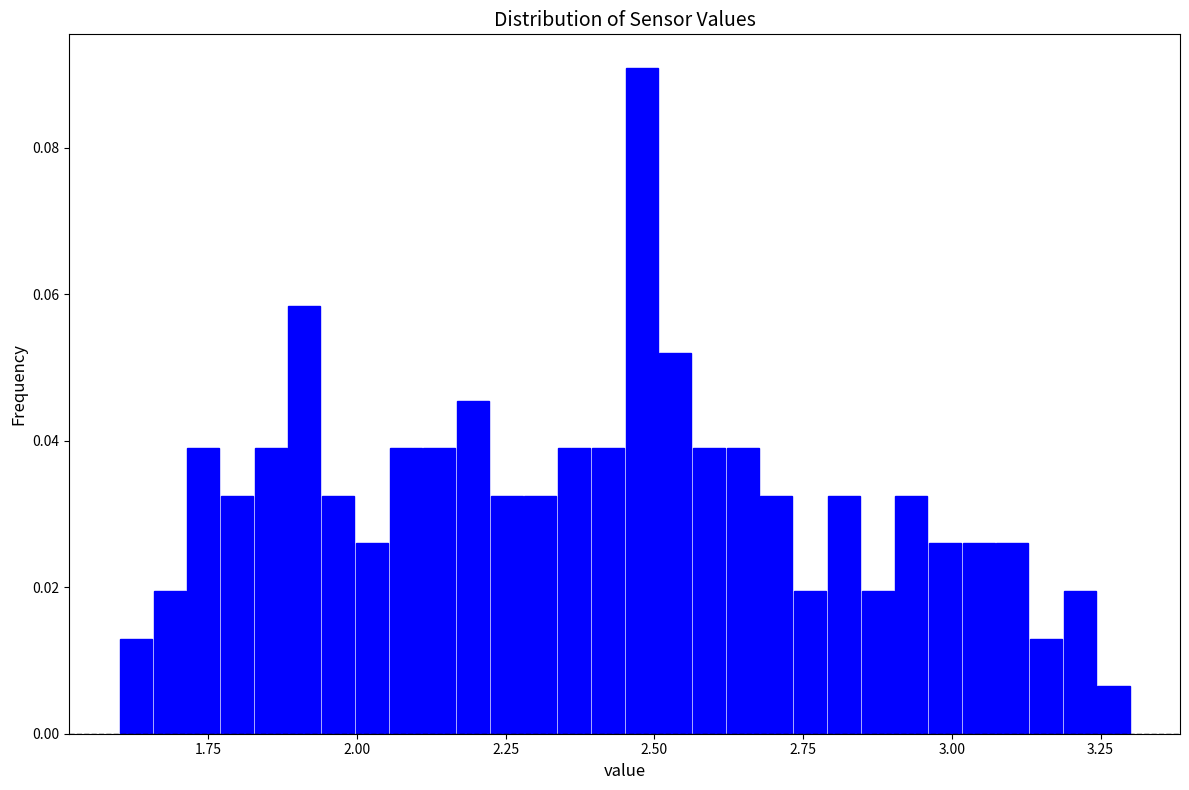

Around what value on the x-axis is the tallest bar? Give the approximate position of its centre, as read against the axis.

2.50